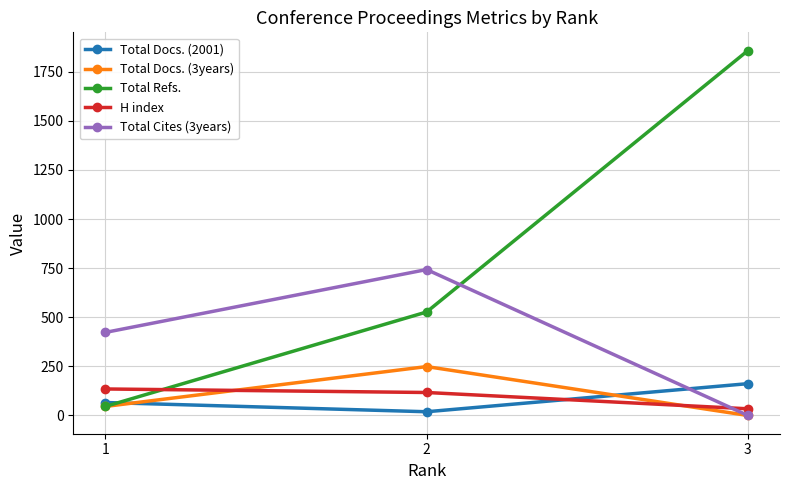

How many positive values does the Total Docs. (3years) series have?

2